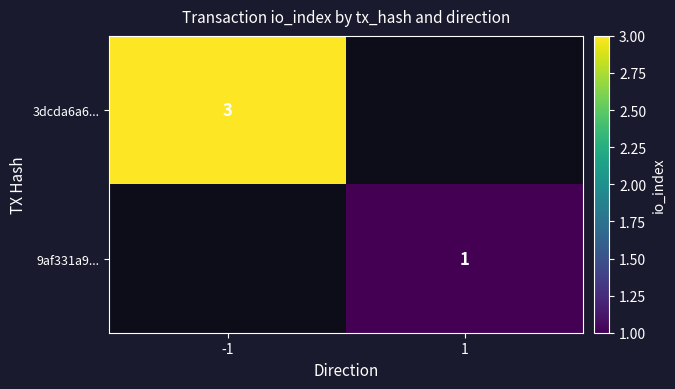

Is it true that 3dcda6a6... equals 3 at -1?

True